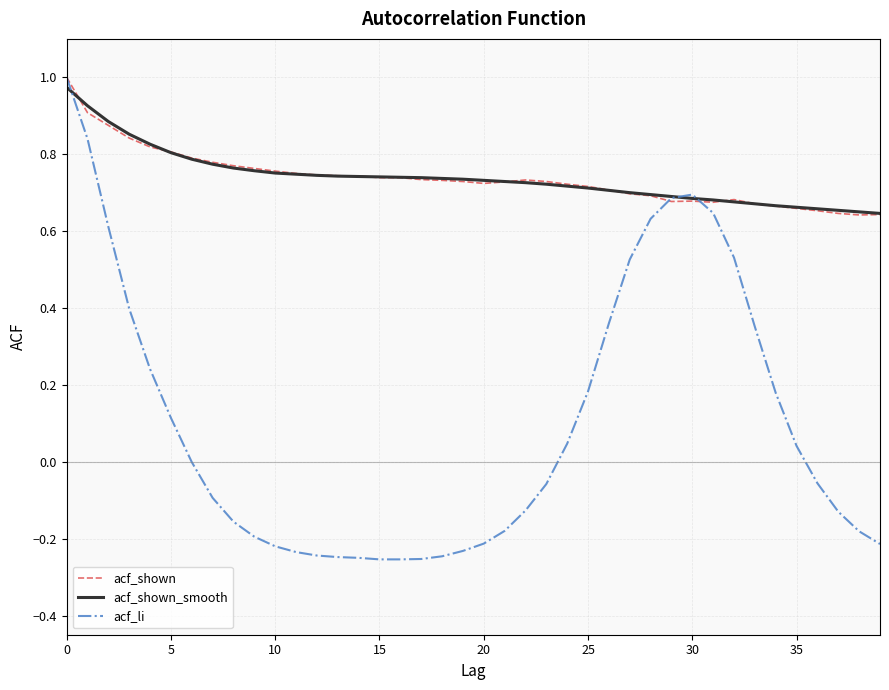

Which series has the largest range (max minus min)?

acf_li